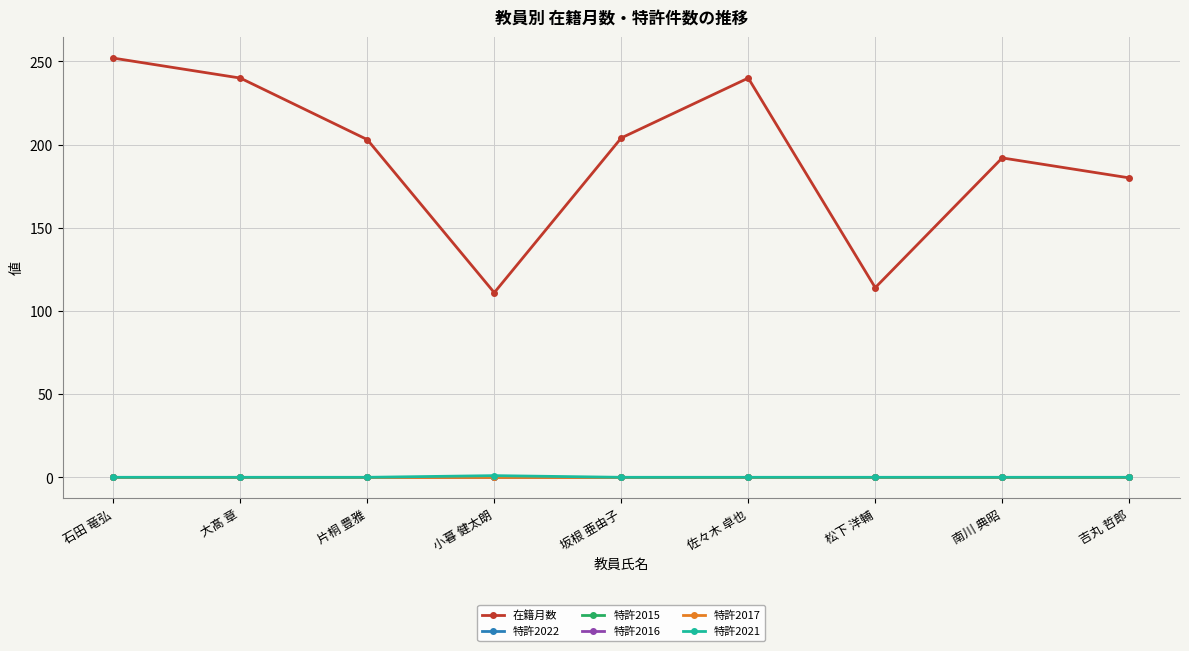

Which category has the lowest value in the 特許2021 series?

石田 竜弘